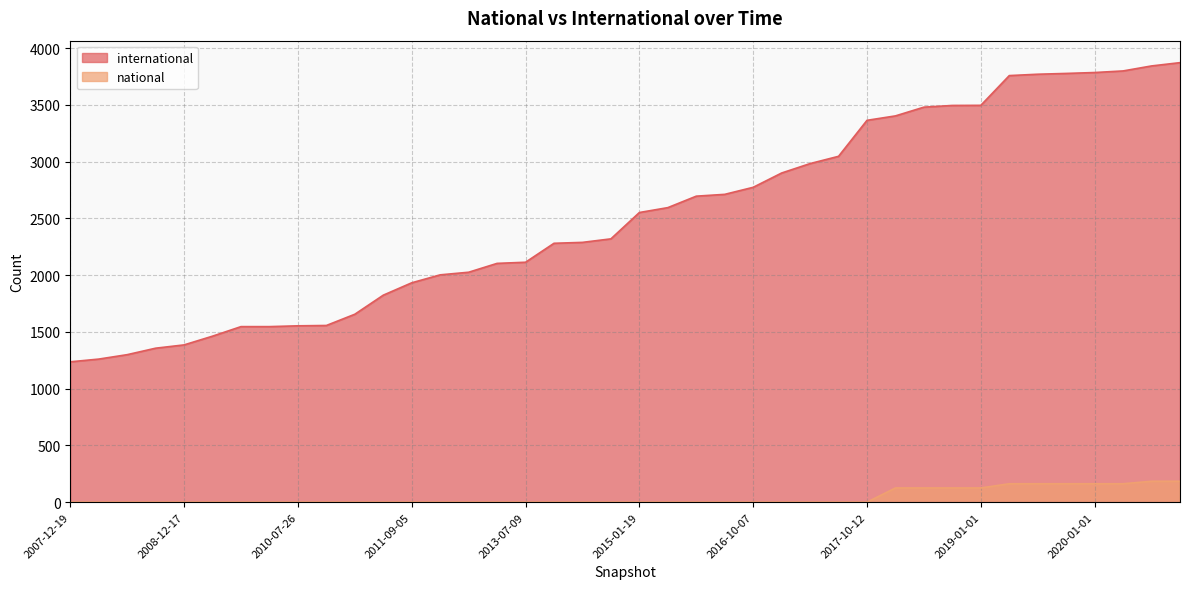

List the series in order of their peak value, highest first.

international, national